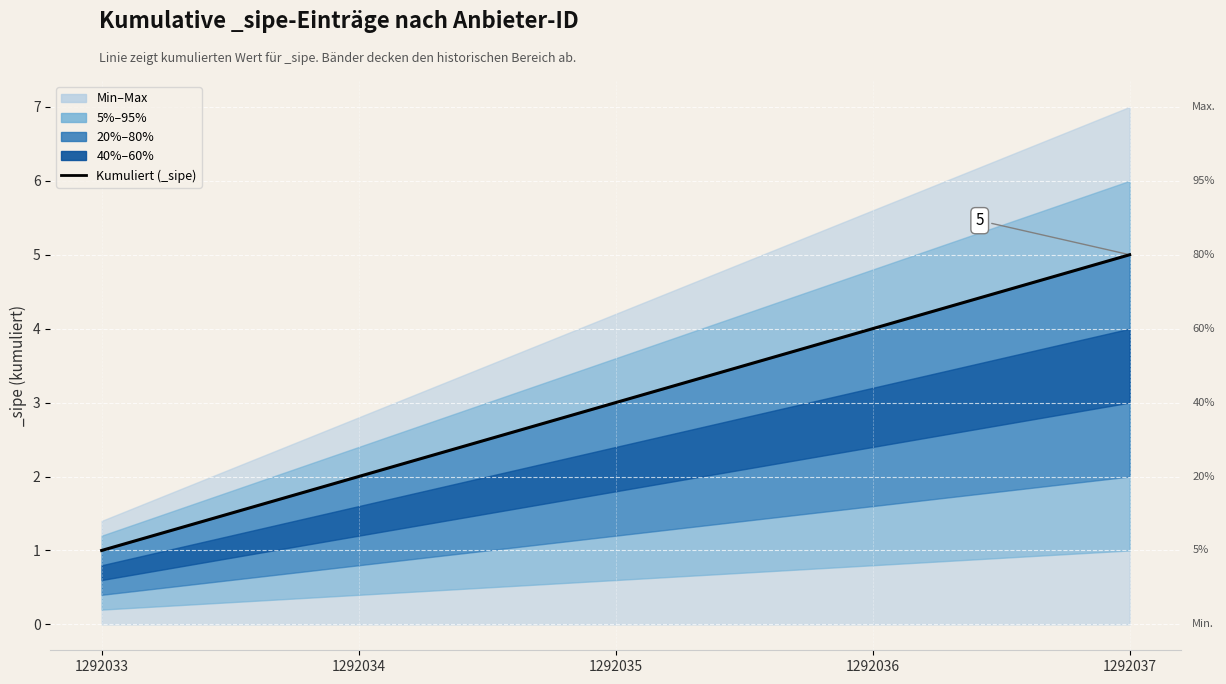

What is the change in value from 1292035 to 1292036?

+1